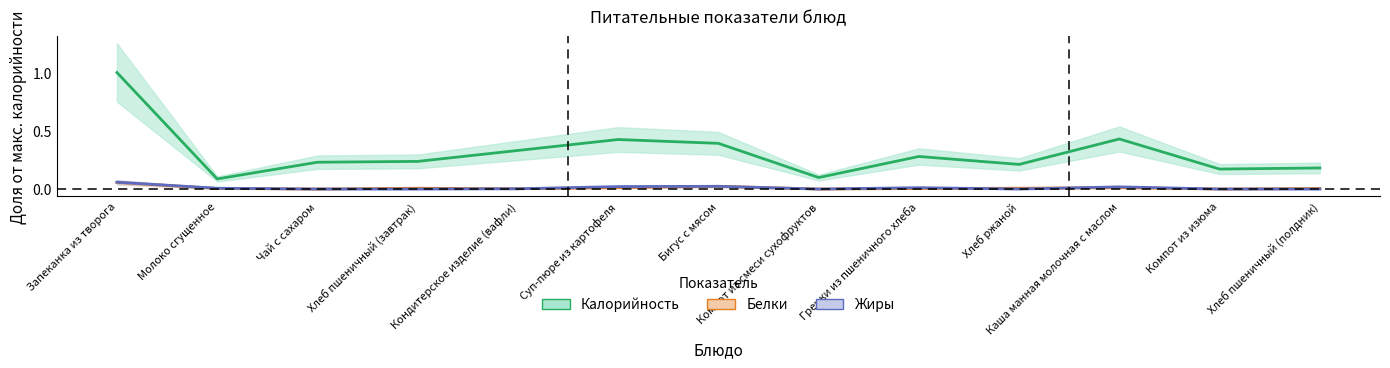

True or false: Жиры and Калорийность cross at least once.

False